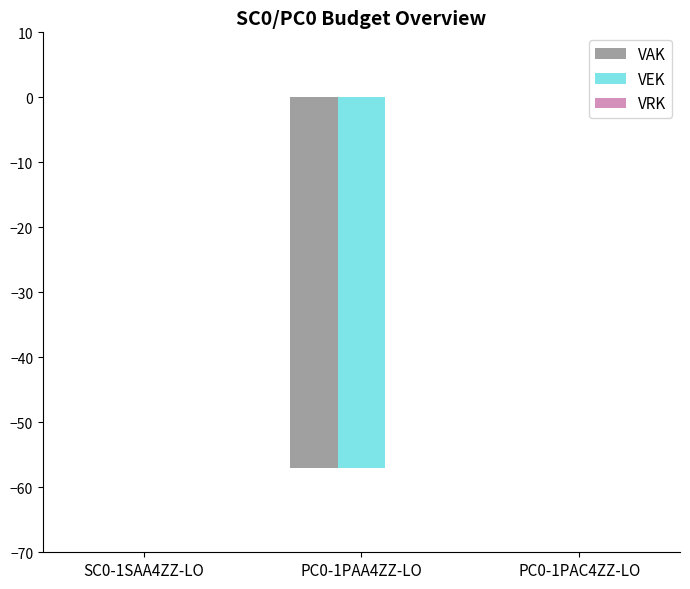

What is the total value across all series at PC0-1PAA4ZZ-LO?

-114